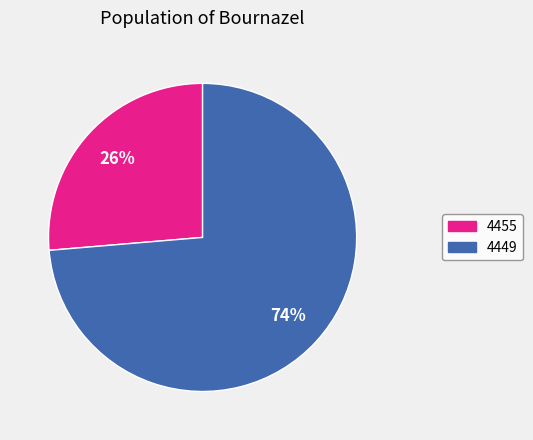

True or false: 4455 accounts for 21% of the total.

False